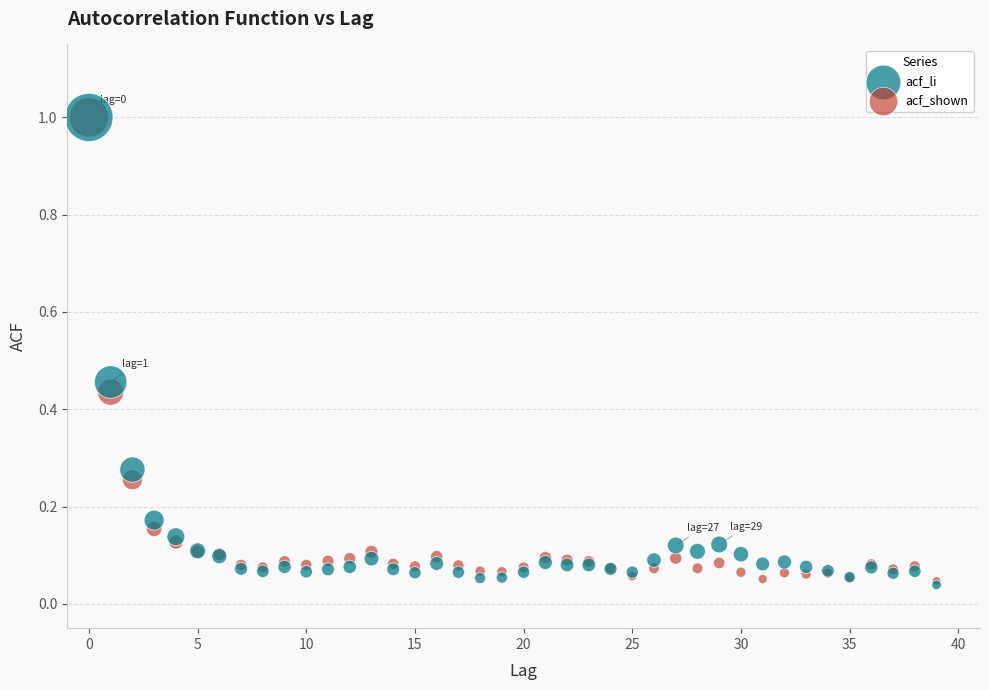

What are all the series names shown in the legend?

acf_li, acf_shown